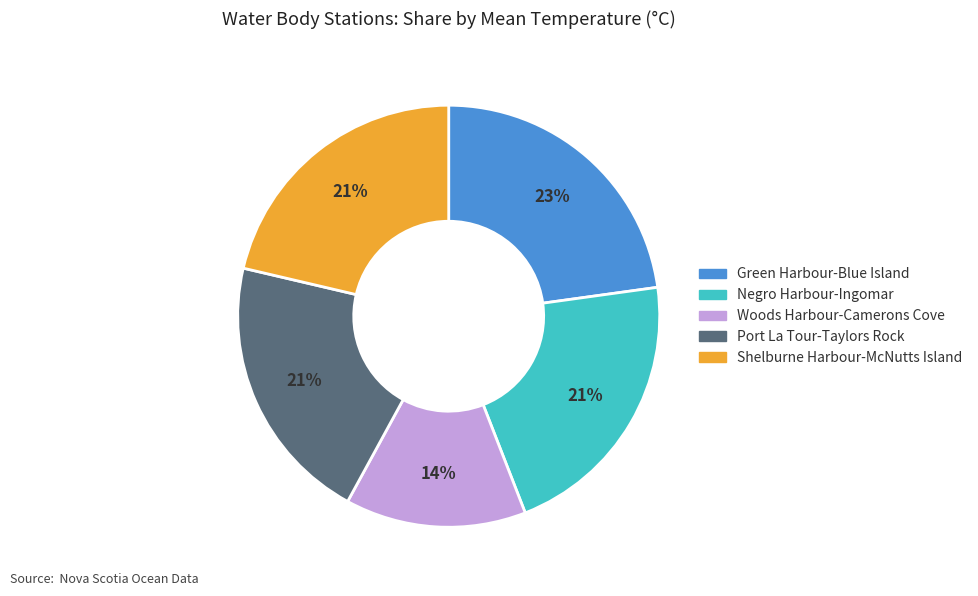

Is there a majority slice in this chart?

No